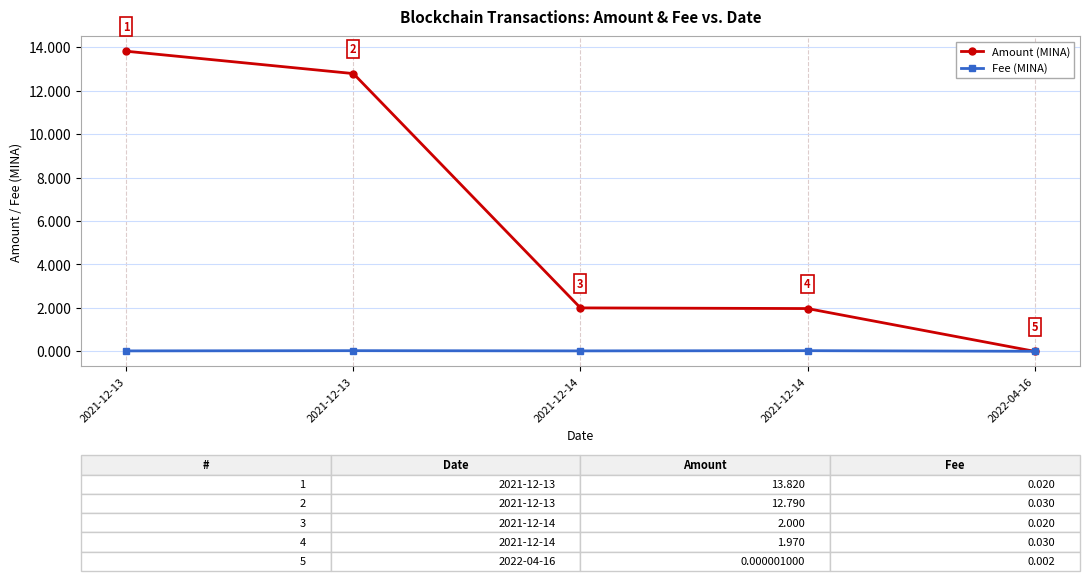

Is the value of Amount (MINA) at 2021-12-13 greater than the value of Fee (MINA) at 2021-12-14?

Yes